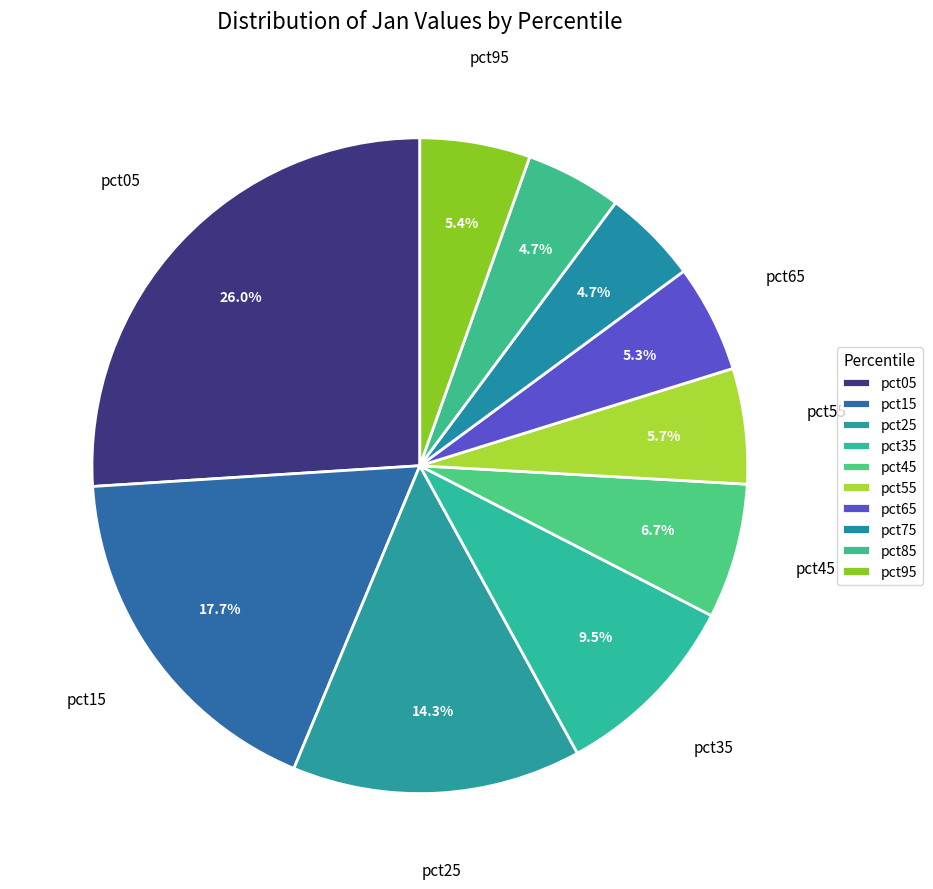

The pct45 slice represents 7% of the pie. True or false?

True